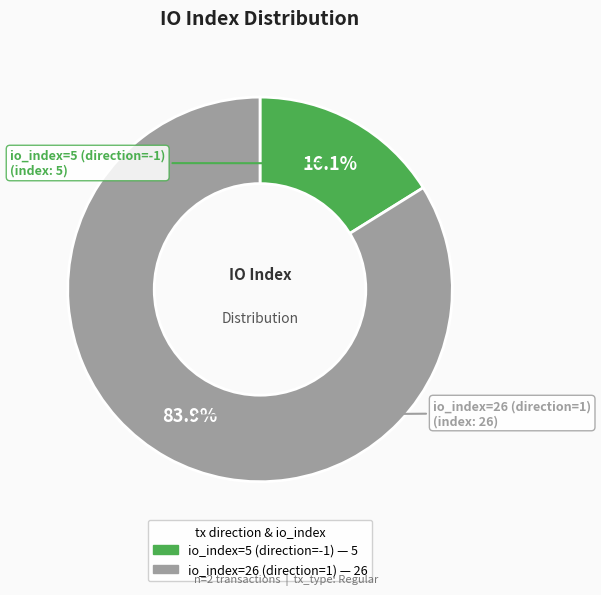

What is the majority slice?

io_index=26 (direction=1)